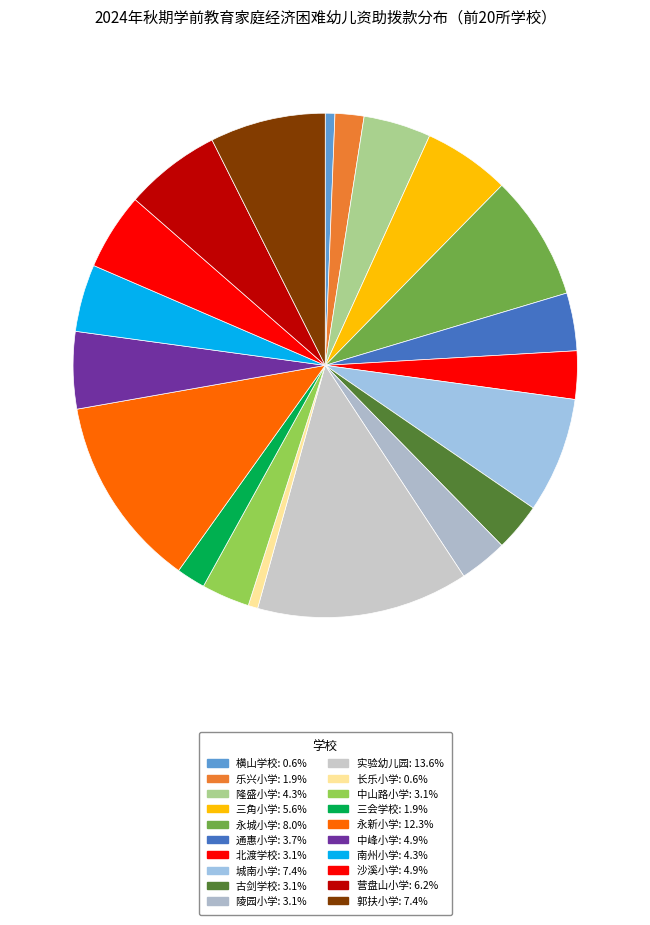

Which has a higher value, 实验幼儿园 or 长乐小学?

实验幼儿园